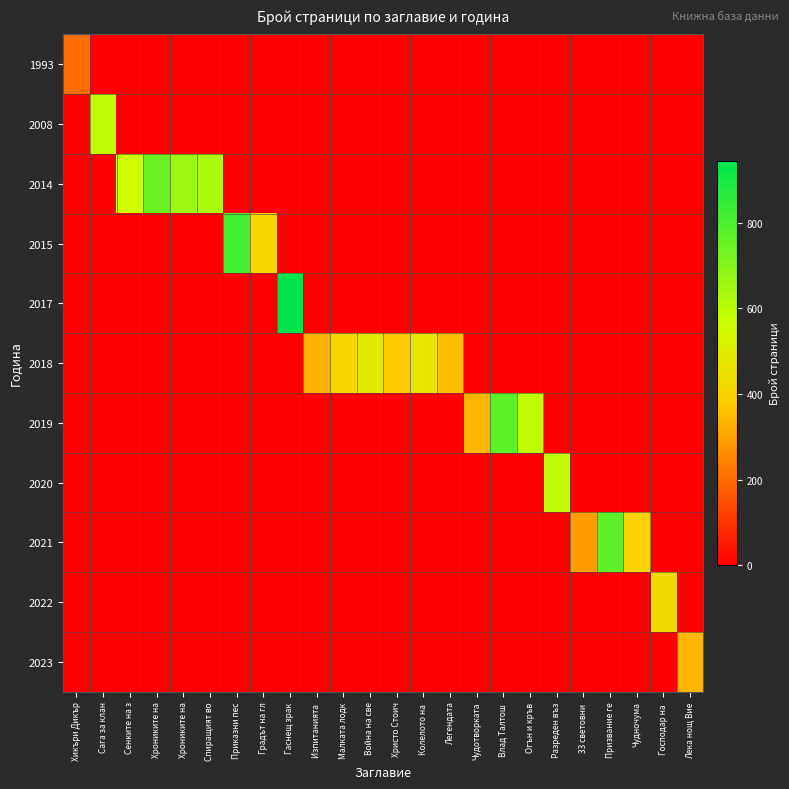

Which has a higher value, Приказни пес or Огън и кръв?

Приказни пес